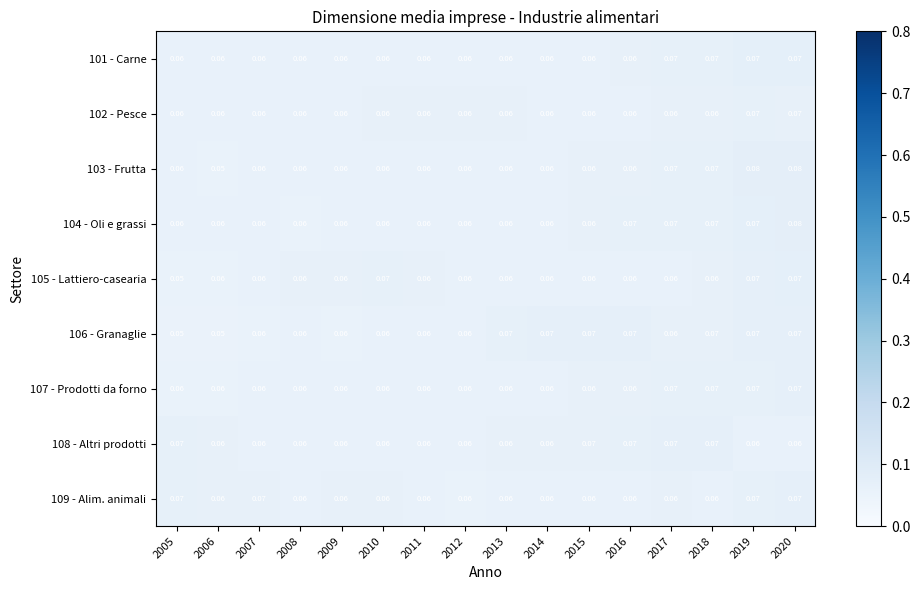

Is the value of 102 - Pesce at 2019 greater than the value of 108 - Altri prodotti at 2010?

Yes